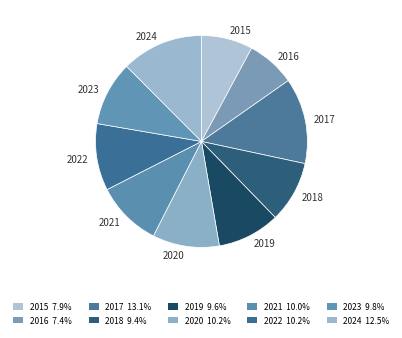

Does 2022 account for over 50% of the chart?

No